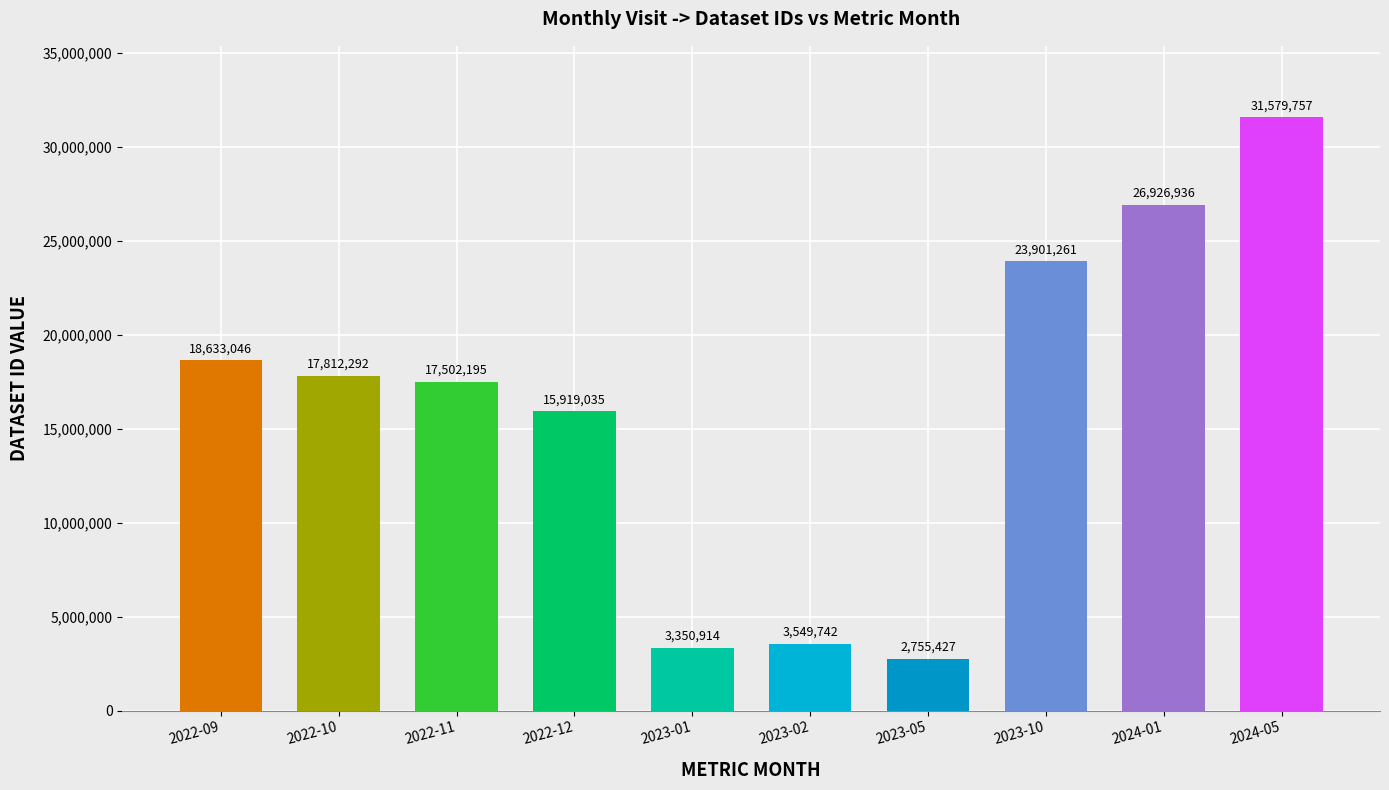

What is the ratio of the value at 2022-12 to the value at 2023-05?

5.8